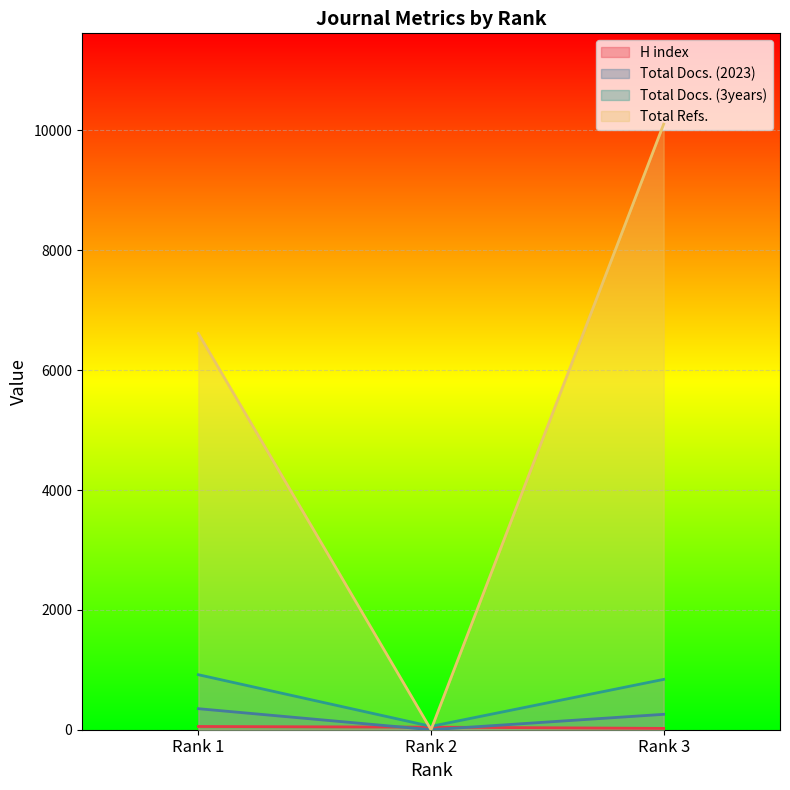

Is the value of Total Docs. (3years) at Rank 1 greater than the value of Total Refs. at Rank 3?

No